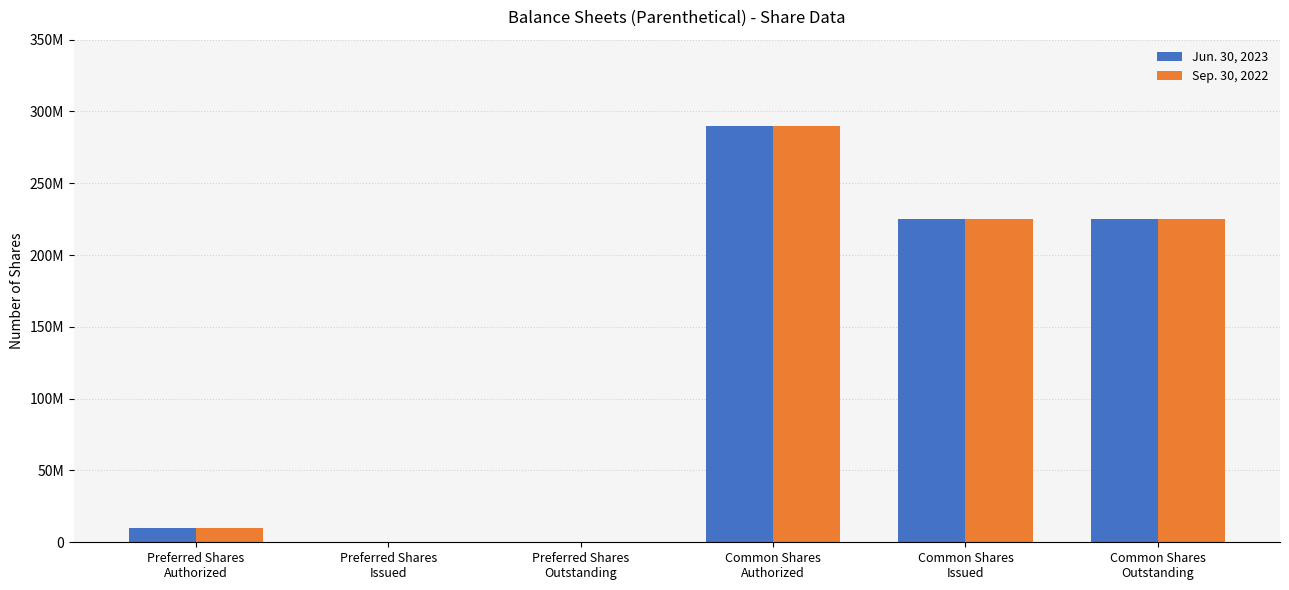

Are the bars grouped side by side (vs. stacked)?

Yes